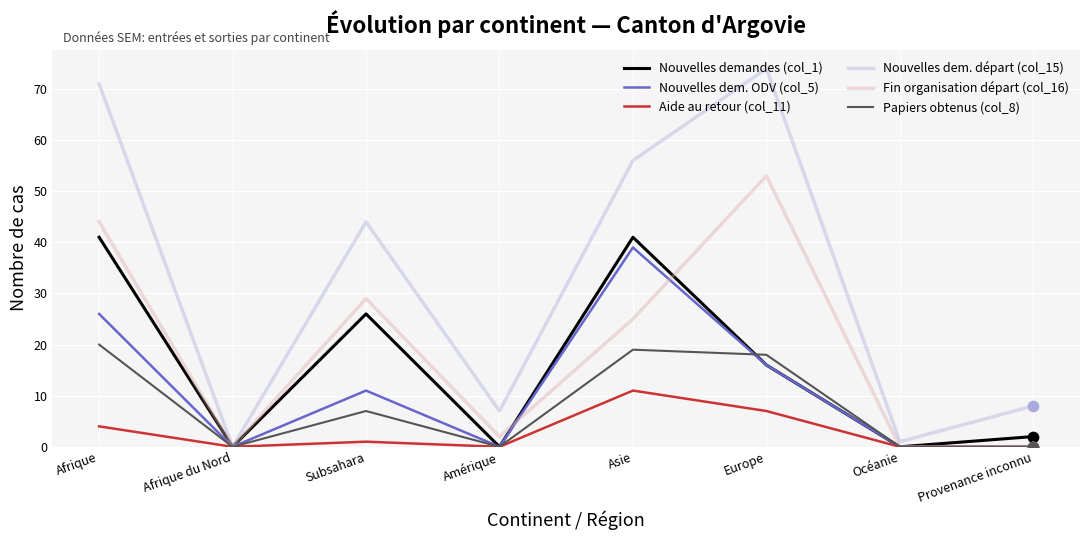

Between Afrique and Amérique, which series saw the biggest shift?

Nouvelles dem. départ (col_15)